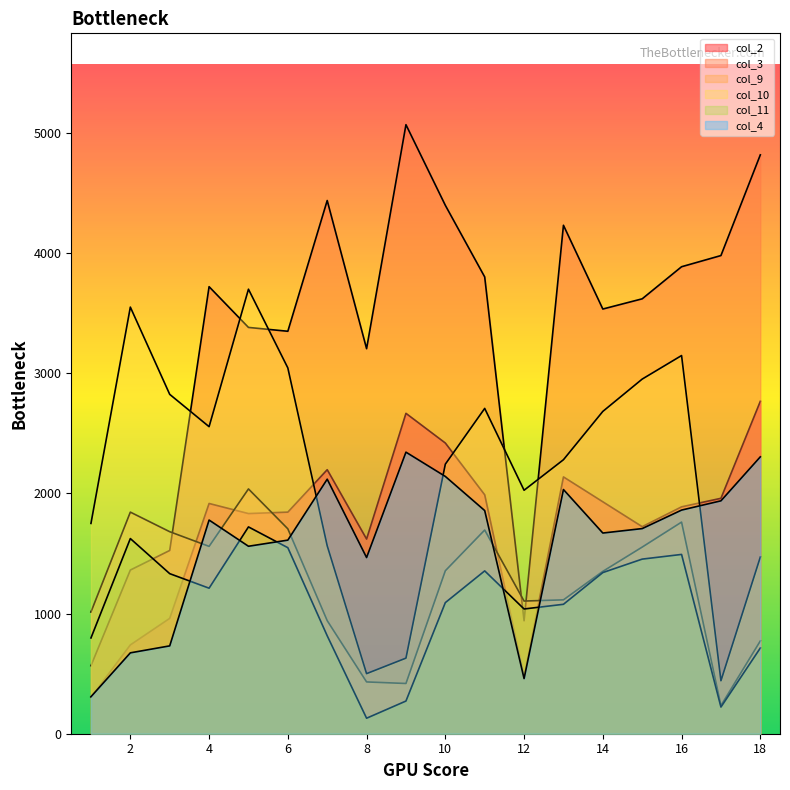

Does the chart have visible grid lines?

No